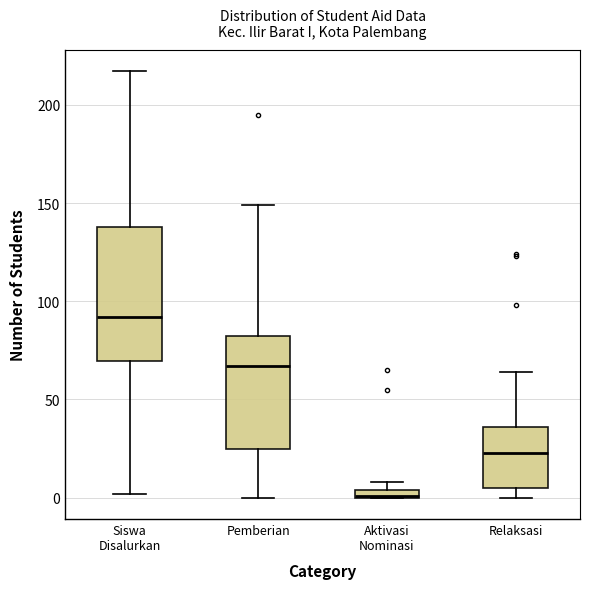

Which box is the tallest, from its lower edge to its upper edge?

Siswa Disalurkan